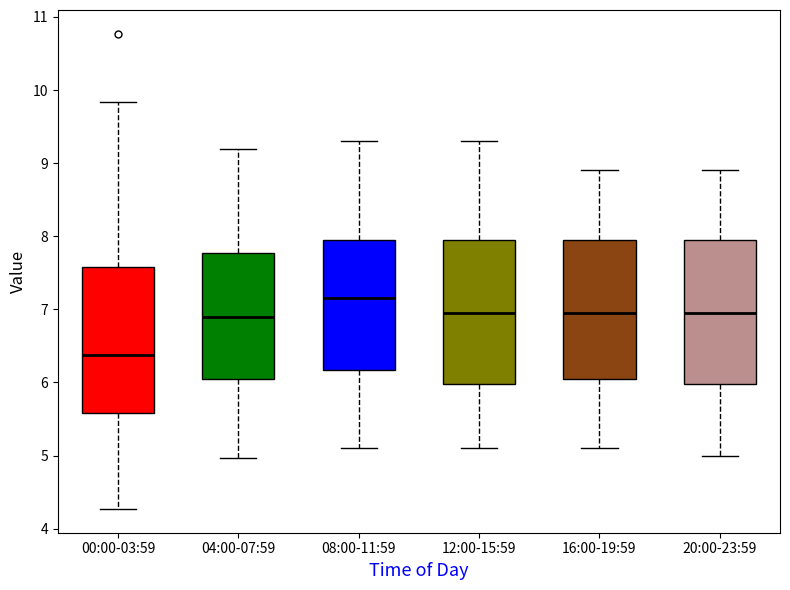

Reading left to right, transcribe this box plot: for each box, give where its median line is, the range the box spans, and where its two whiskers end, as read against the y-axis. The values are not printed on the chart, so give them approximately, as read against the axis.

00:00-03:59: median 6.4, box 5.6 to 7.6, whiskers 4.3 to 9.8
04:00-07:59: median 6.9, box 6.0 to 7.8, whiskers 5.0 to 9.2
08:00-11:59: median 7.2, box 6.2 to 8.0, whiskers 5.1 to 9.3
12:00-15:59: median 7.0, box 6.0 to 8.0, whiskers 5.1 to 9.3
16:00-19:59: median 7.0, box 6.1 to 8.0, whiskers 5.1 to 8.9
20:00-23:59: median 7.0, box 6.0 to 8.0, whiskers 5.0 to 8.9